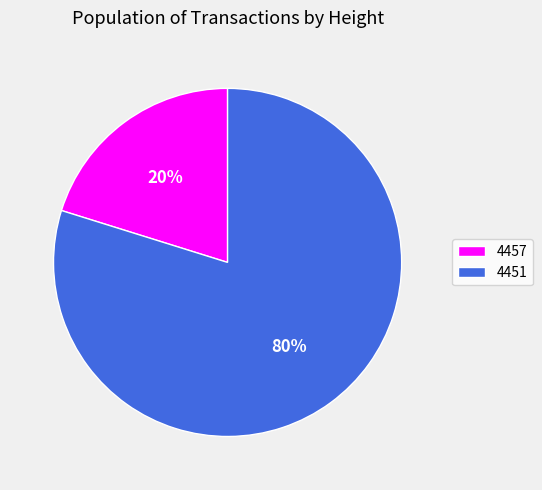

Rank the categories by value from highest to lowest.

4451, 4457